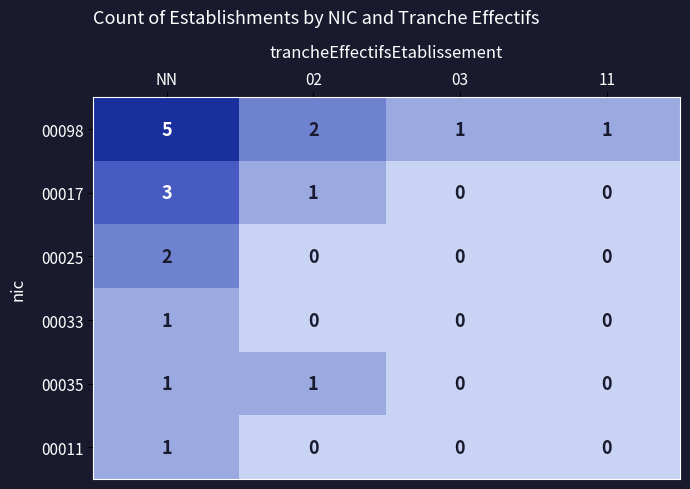

True or false: 00033 has a value of -1 at 11.

False